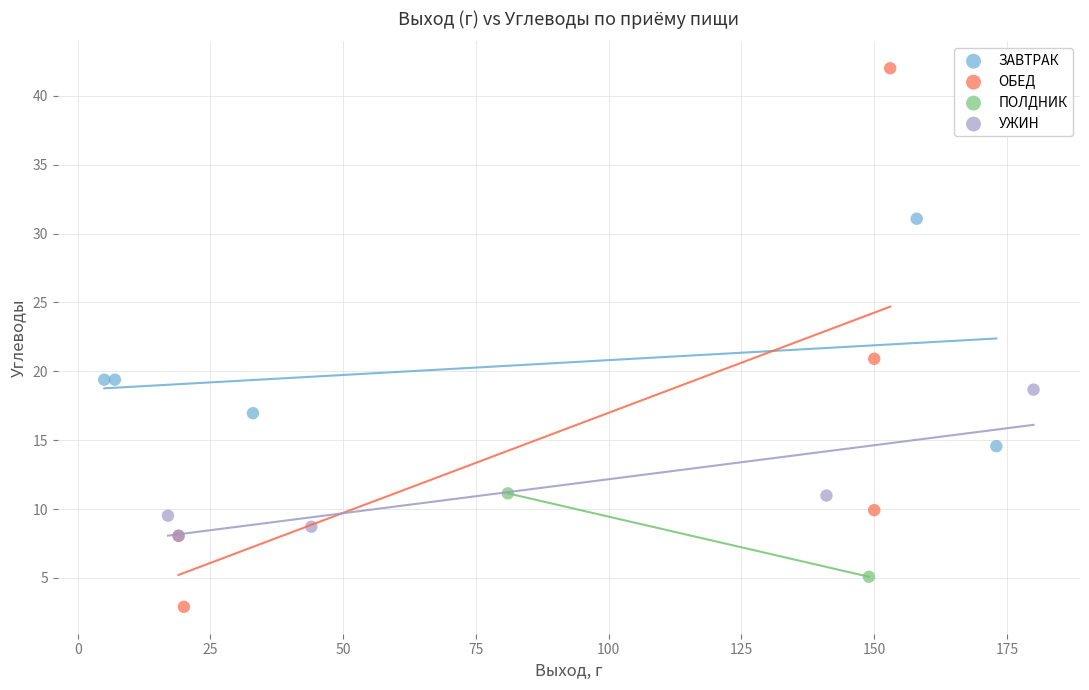

Which series reaches the minimum Y coordinate?

ОБЕД